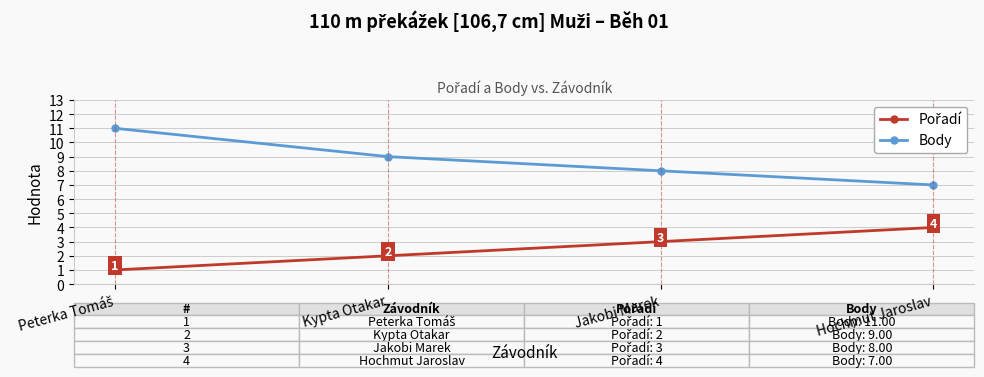

What position from the left is Kypta Otakar?

2